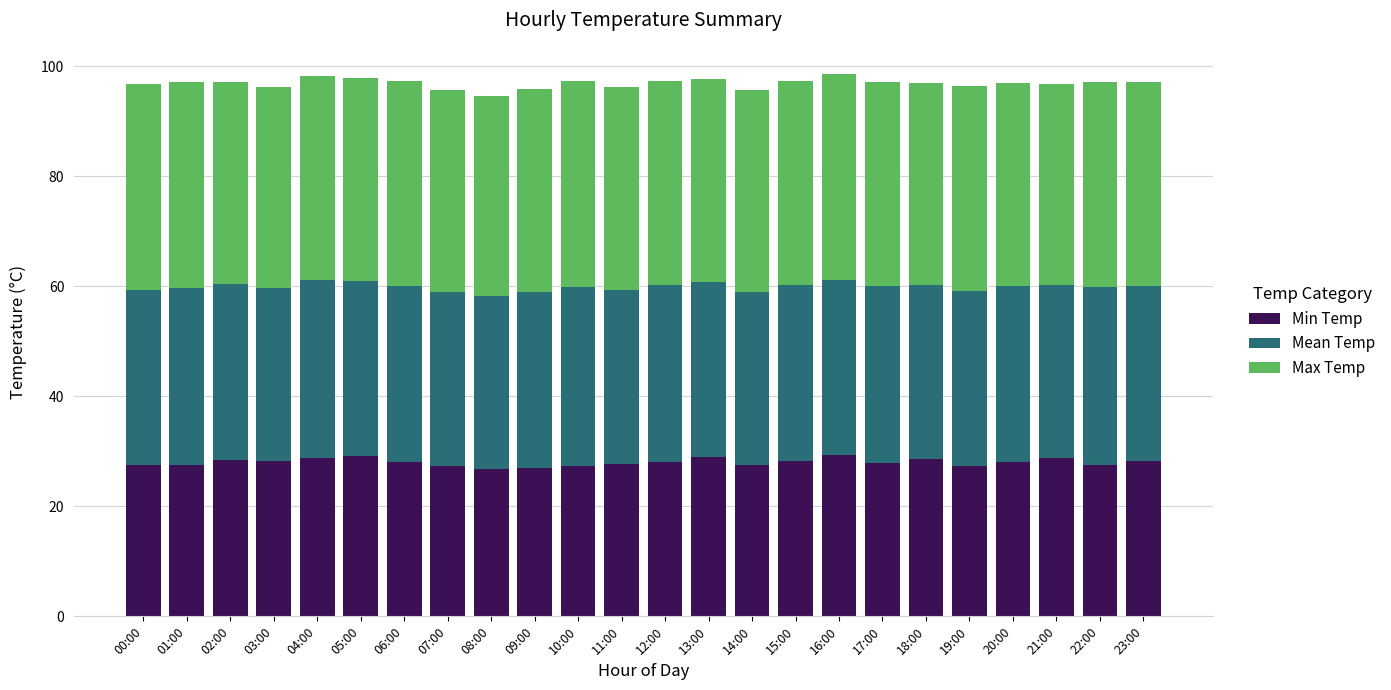

What is the total value across all series at 09:00?

95.9